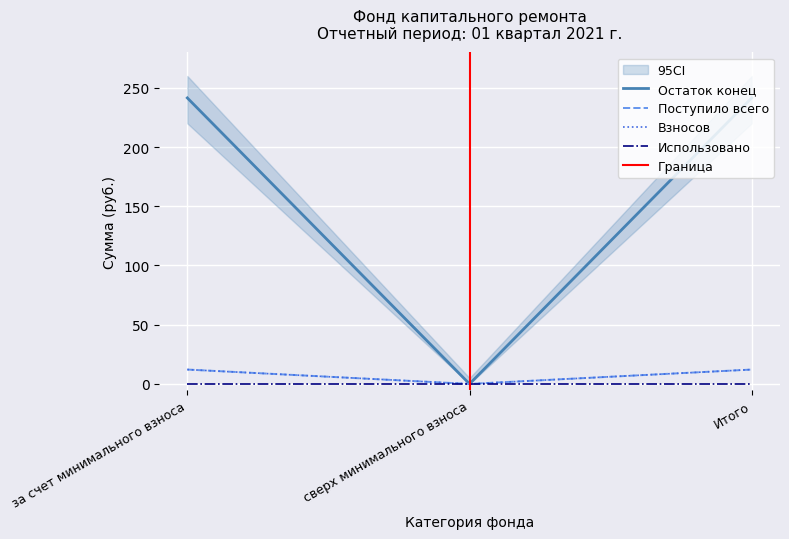

Is the value of Взносов at Итого greater than the value of Поступило всего at за счет минимального взноса?

No